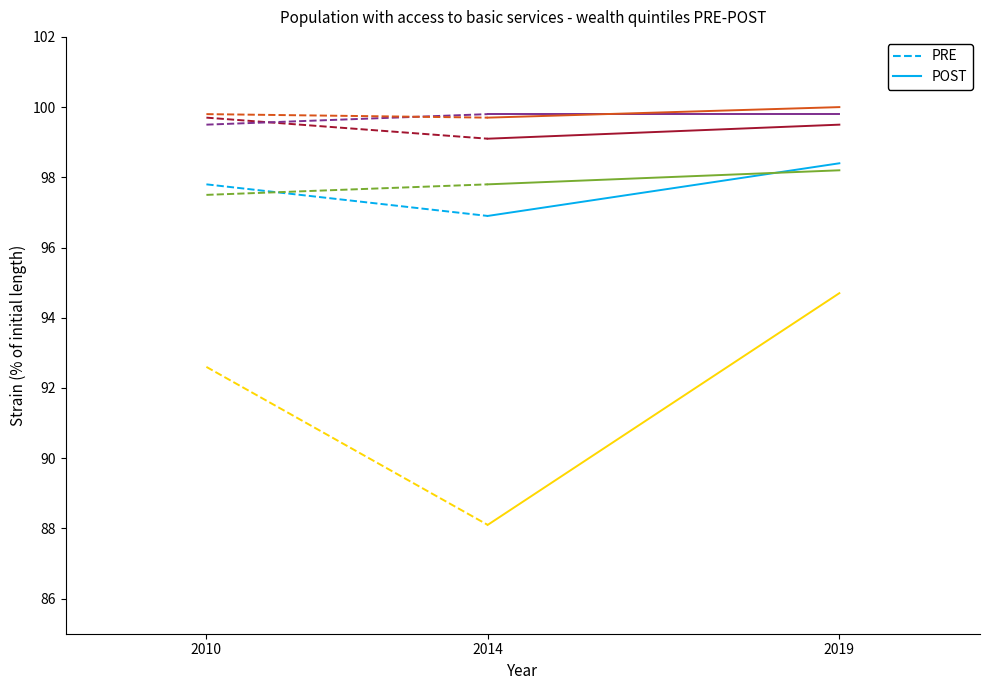

What is the sum of the PRE values at 2014 and 2010?

194.7